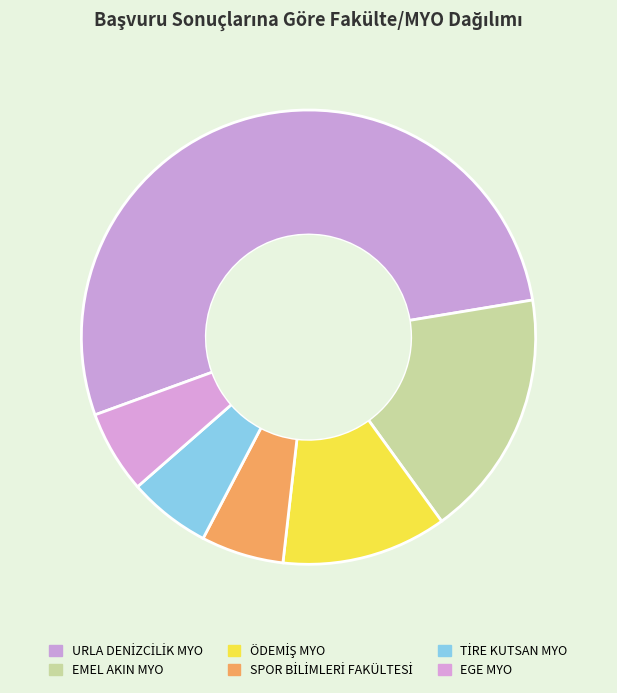

To the nearest percent, what percentage of the pie is TİRE KUTSAN MYO?

6%